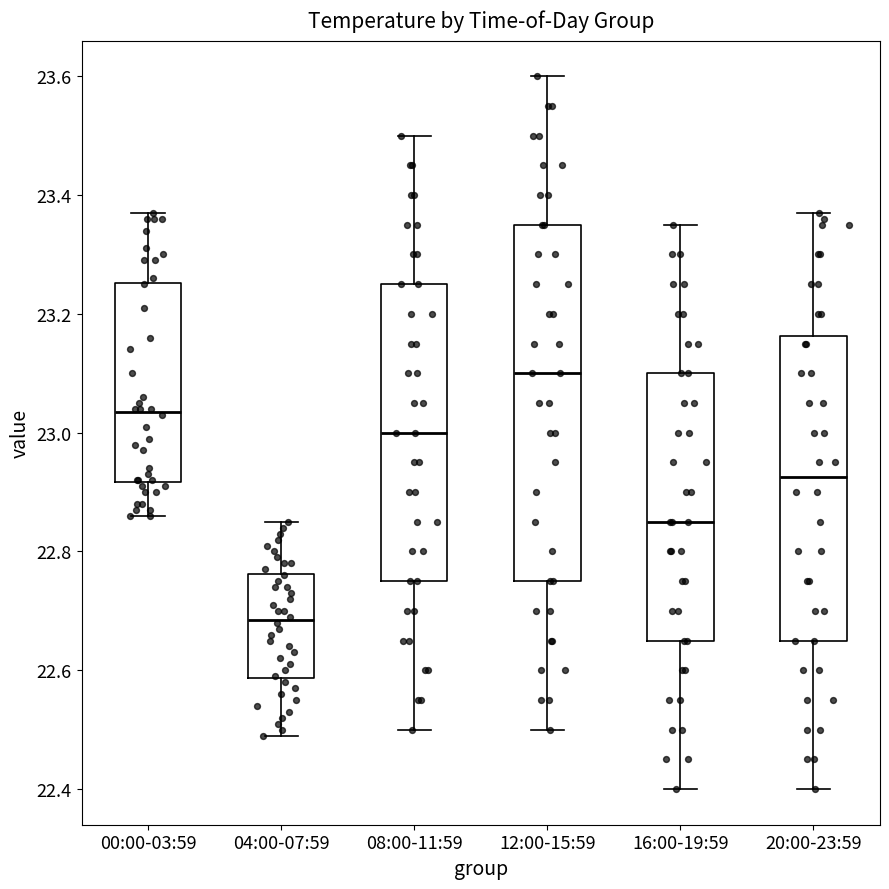

Which box has the highest median line?

12:00-15:59